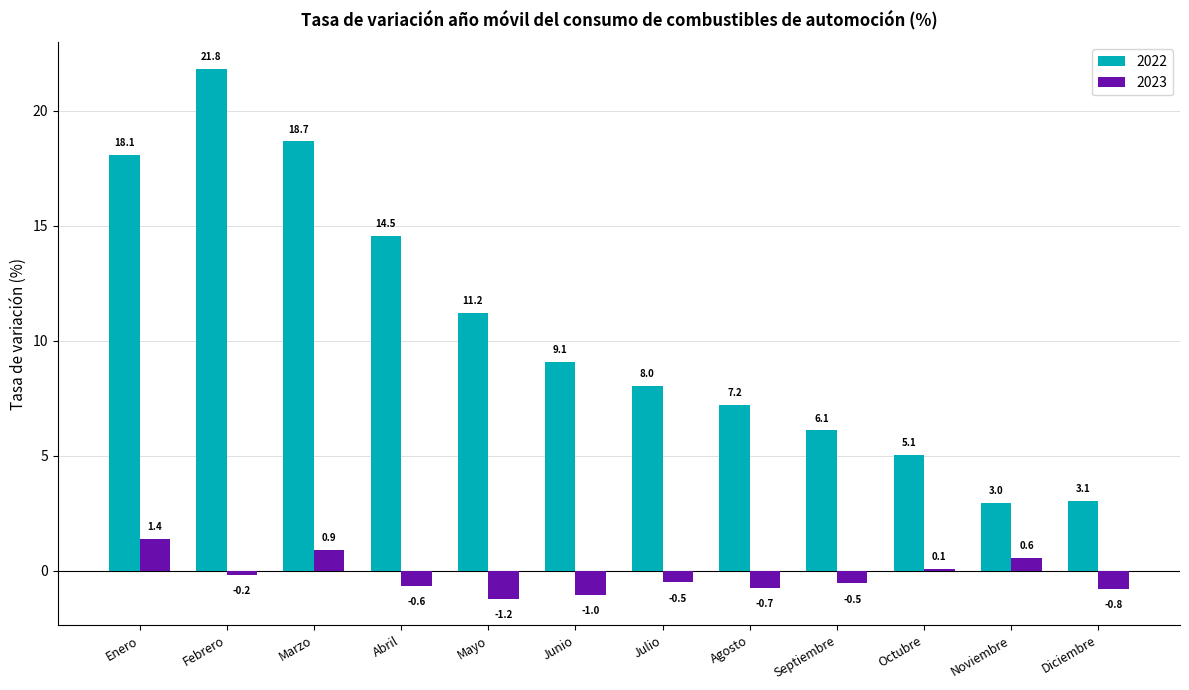

What is the label of the 11th bar from the right?

Febrero